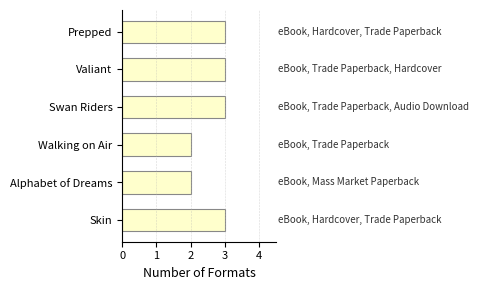

The chart shows a value of 2 at Alphabet of Dreams. True or false?

True